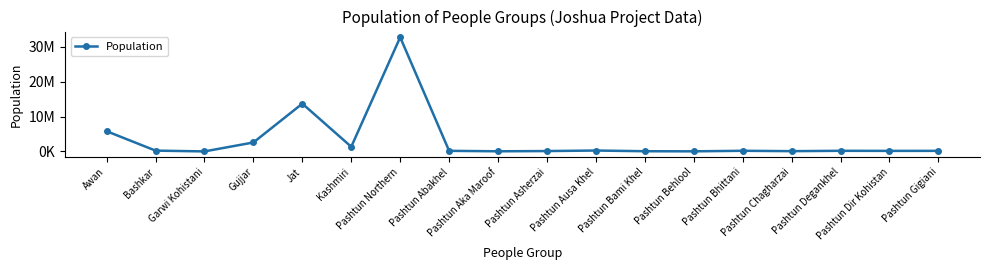

Read the value at Pashtun Degankhel, to the nearest 10.

177000